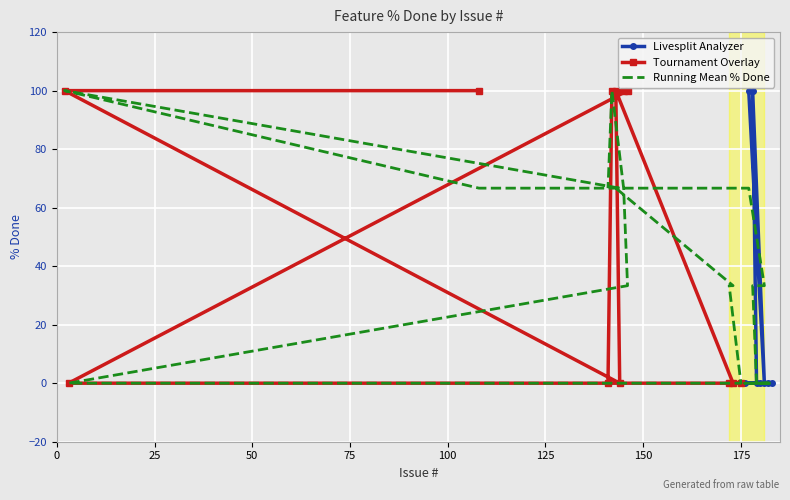

Between 108 and 181, which is larger?

108